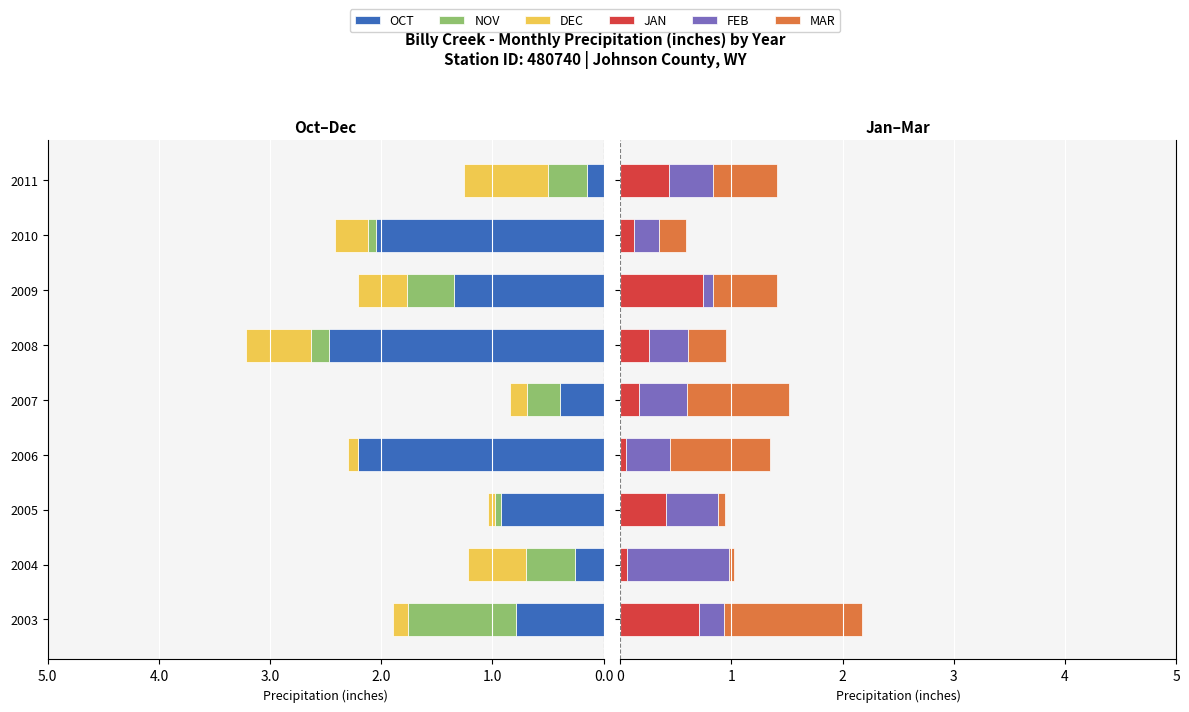

The value of NOV at 2009 is -0.1. True or false?

False